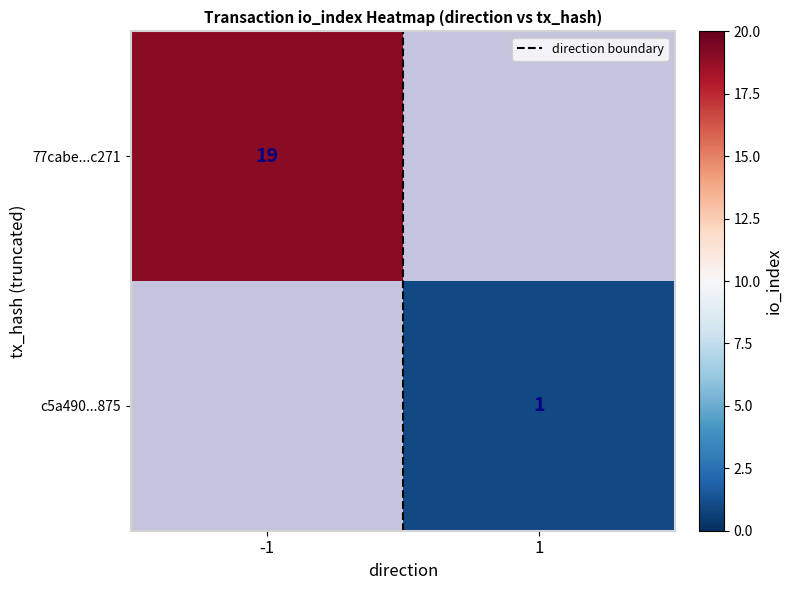

True or false: 77cabe...c271 has a value of 27.0 at -1.

False